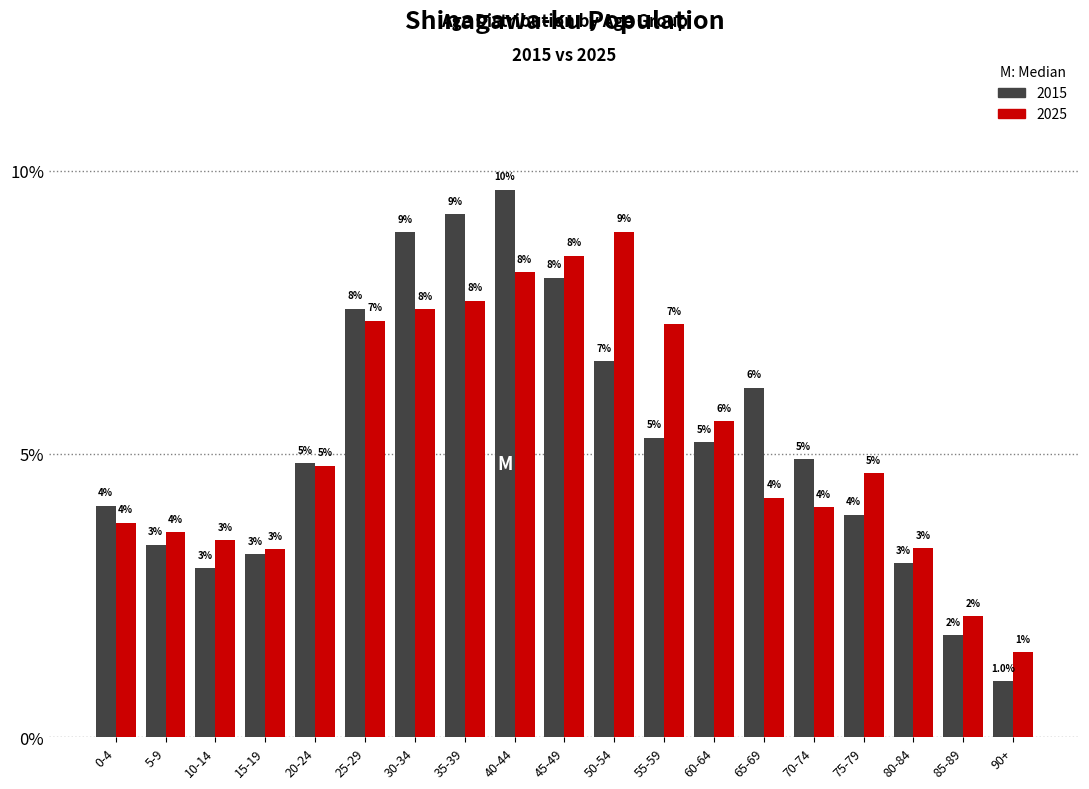

How many bars are there in each group?

2